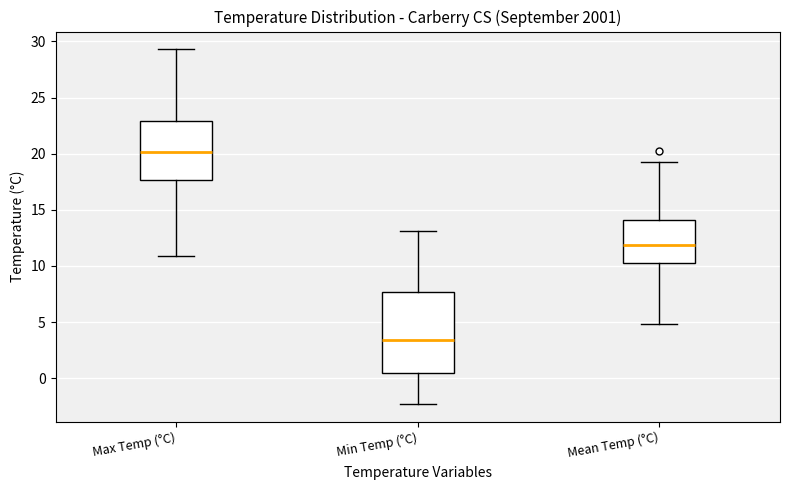

Reading left to right, transcribe this box plot: for each box, give where its median line is, the range the box spans, and where its two whiskers end, as read against the y-axis. The values are not printed on the chart, so give them approximately, as read against the axis.

Max Temp (°C): median 20.0, box 17.5 to 23.0, whiskers 11.0 to 29.5
Min Temp (°C): median 3.5, box 0.5 to 7.5, whiskers -2.5 to 13.0
Mean Temp (°C): median 12.0, box 10.0 to 14.0, whiskers 5.0 to 19.5